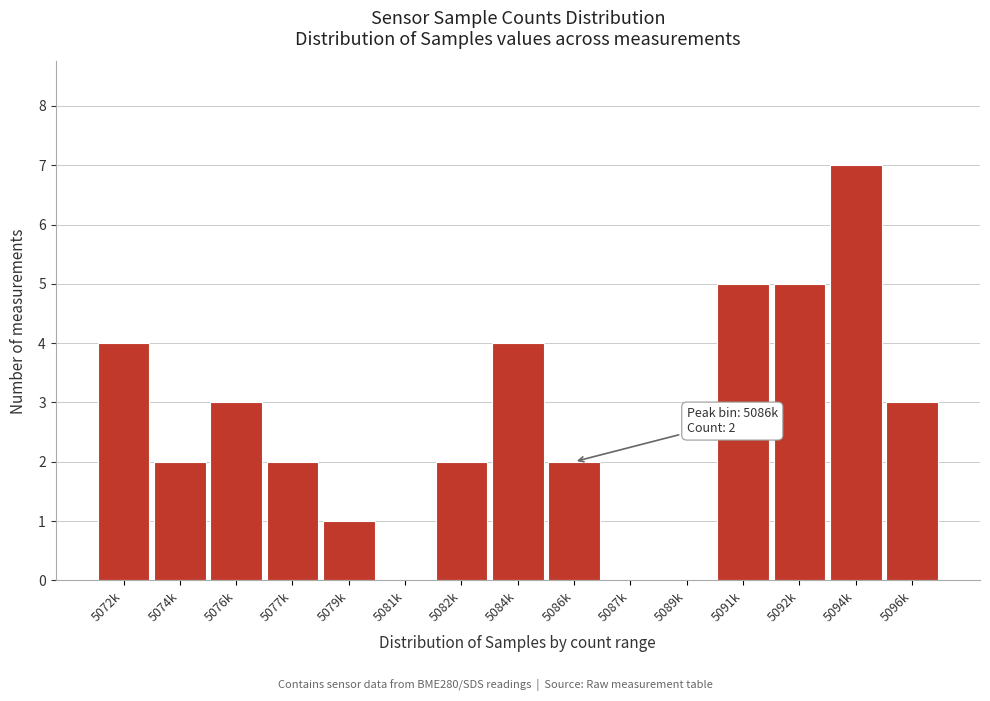

Reading right to left, transcribe all the data shown in this chart.

5096k=3	5094k=7	5092k=5	5091k=5	5089k=0	5087k=0	5086k=2	5084k=4	5082k=2	5081k=0	5079k=1	5077k=2	5076k=3	5074k=2	5072k=4